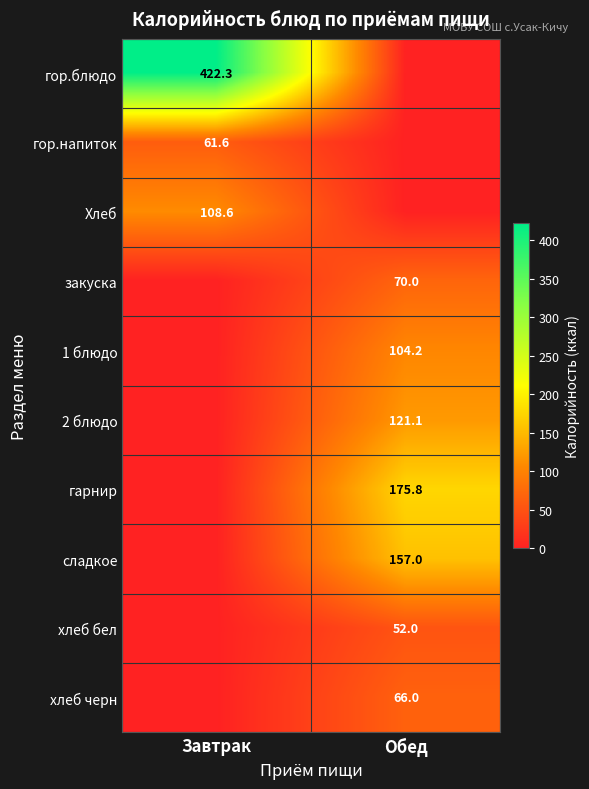

True or false: сладкое has a value of 157.0 at Обед.

True